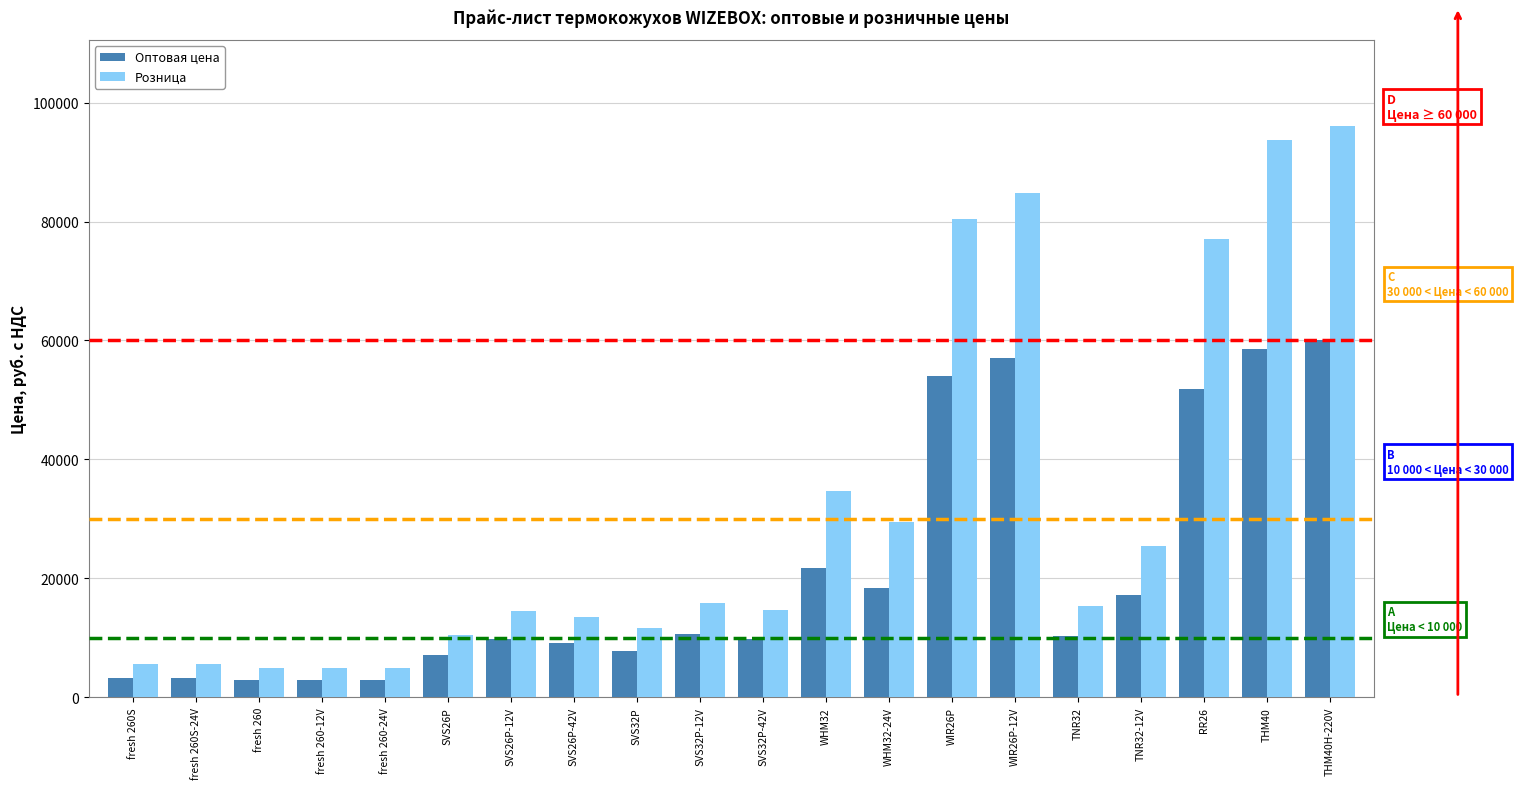

Which series changed the most between WIR26P-12V and TNR32?

Розница